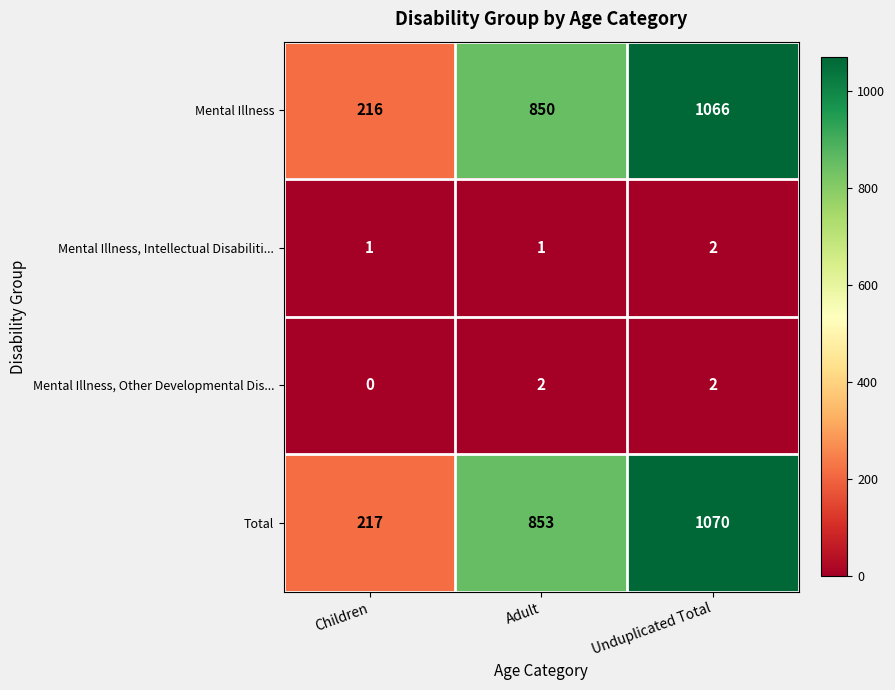

At how many categories does at least one series exceed 728?

2